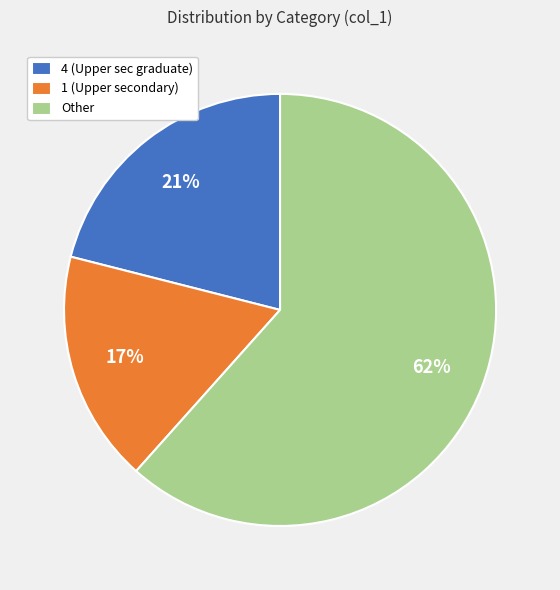

Rank the categories by value from lowest to highest.

1 (Upper secondary), 4 (Upper sec graduate), Other